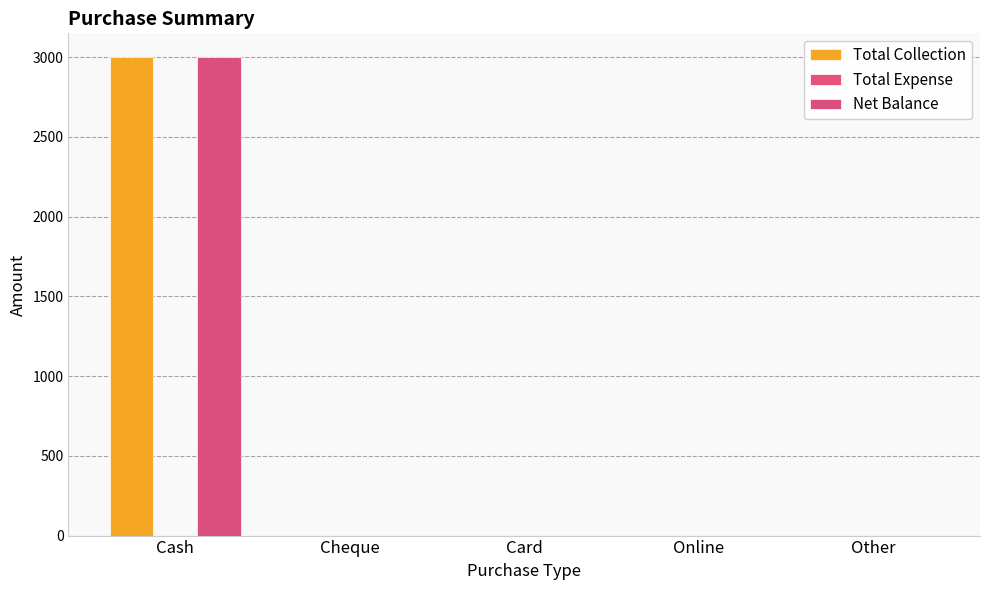

Rank the series at Cash from highest to lowest value.

Total Collection, Net Balance, Total Expense